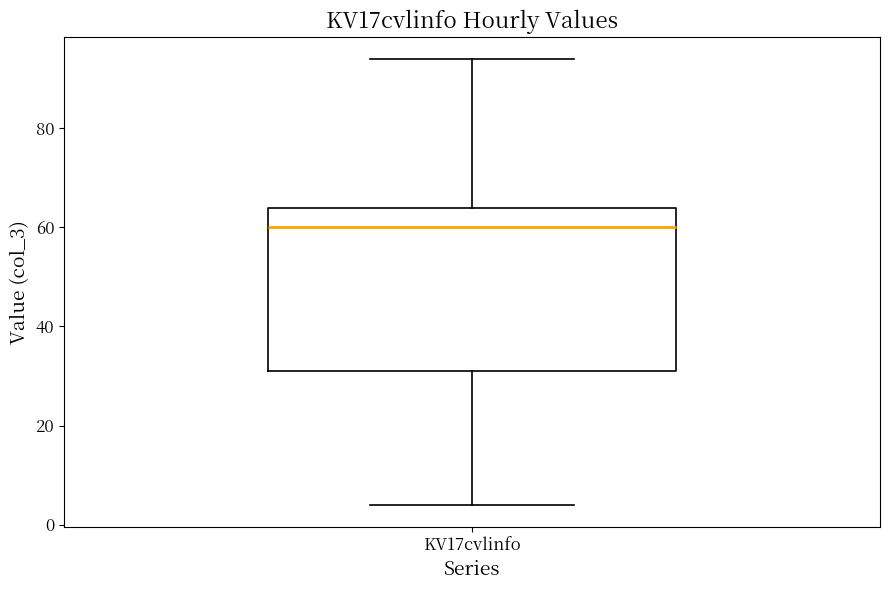

Read this box plot against the y-axis: the position of the median line, the range covered by the box, and the ends of both whiskers. The values are not printed on the chart, so give them approximately, as read against the axis.

median 60, box 32 to 64, whiskers 4 to 94